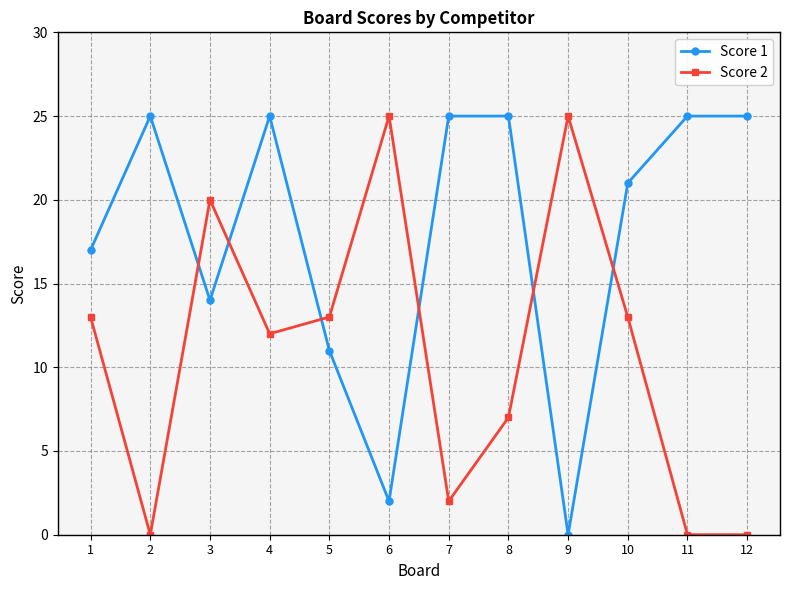

Reading left to right, extract all data points from this chart.

Score 1: 17	25	14	25	11	2	25	25	0	21	25	25
Score 2: 13	0	20	12	13	25	2	7	25	13	0	0